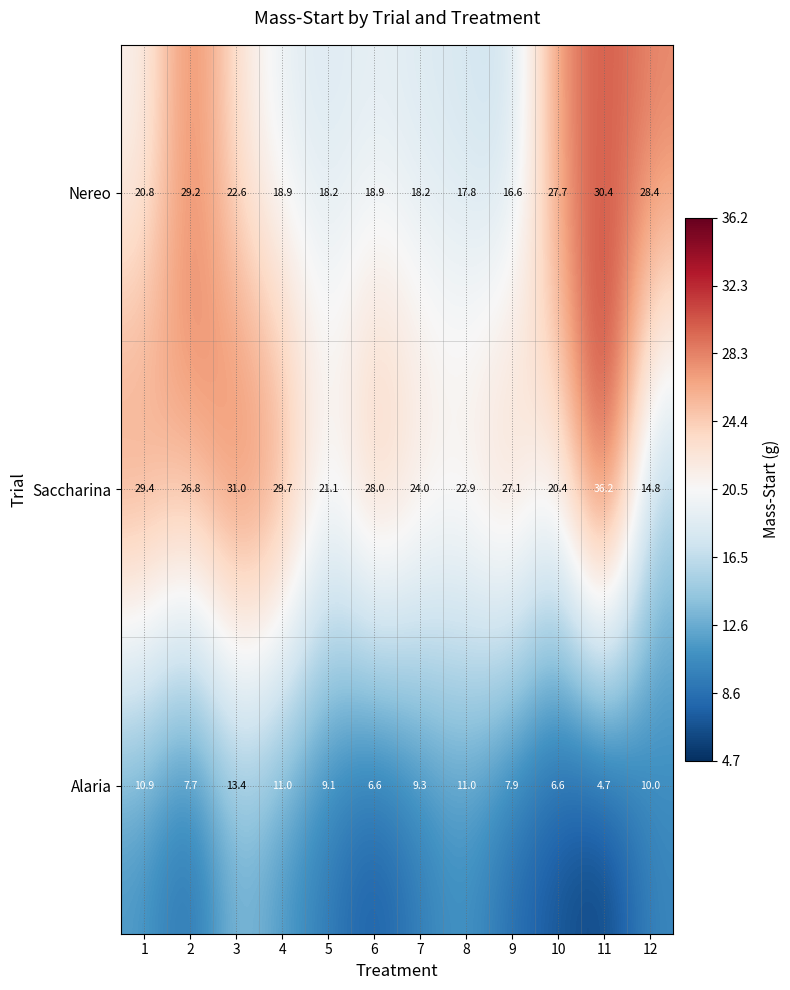

Which series has the largest range (max minus min)?

Saccharina